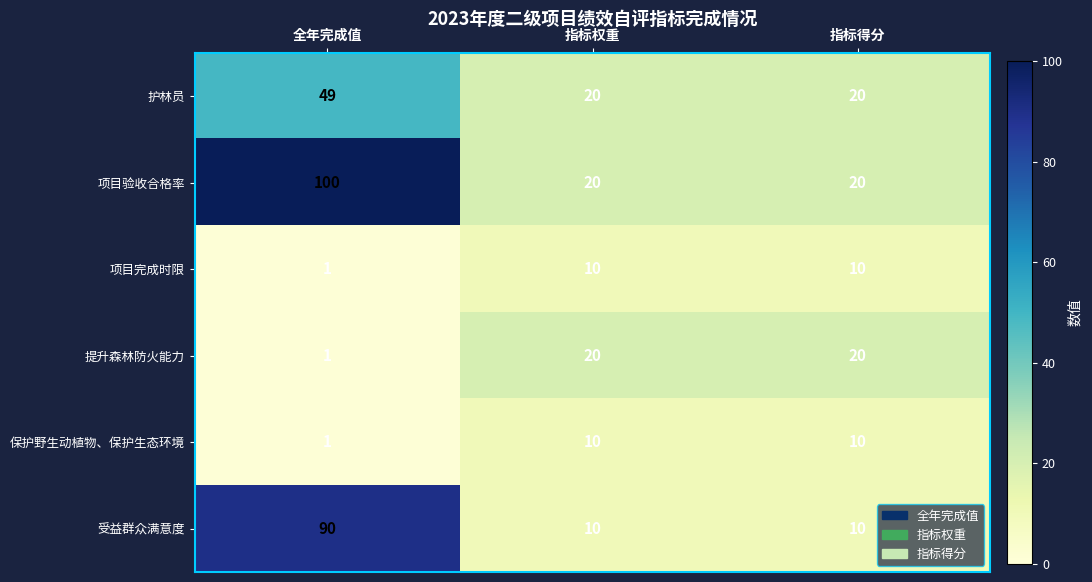

What is the highest value of the 保护野生动植物、保护生态环境 series?

10